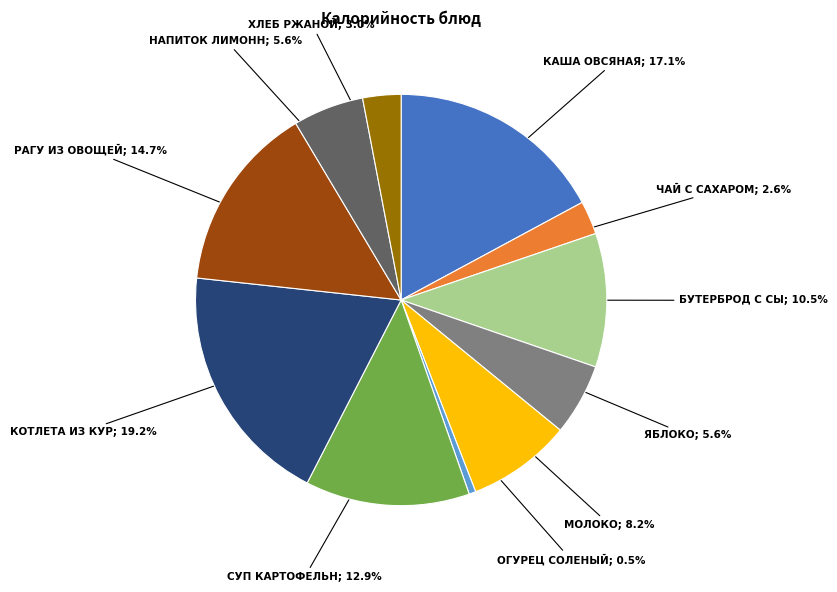

Is there a majority slice in this chart?

No